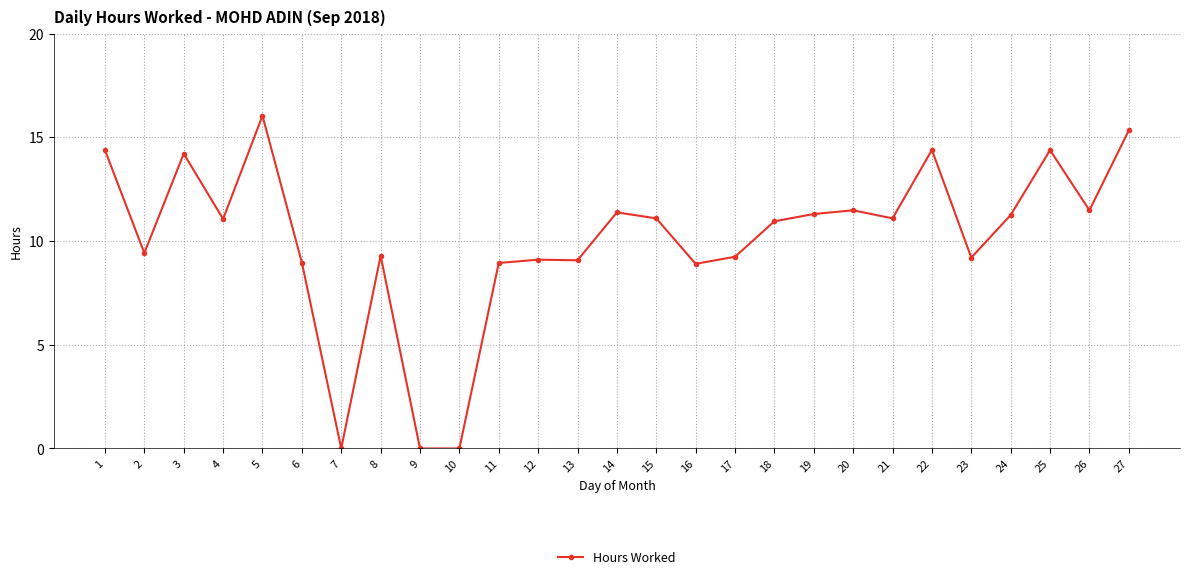

Which label corresponds to the largest value in the chart?

5